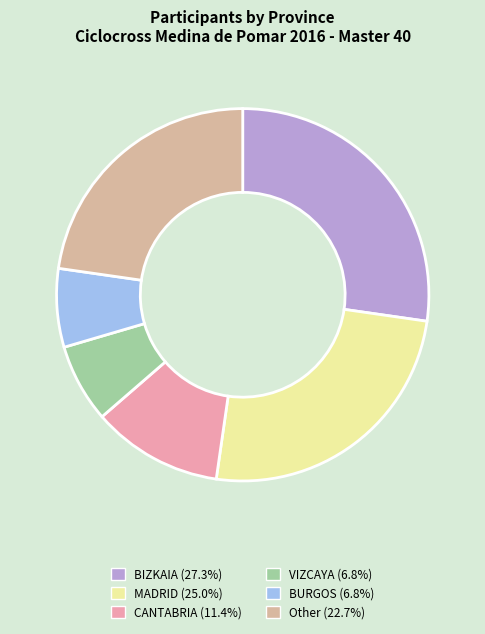

How many segments does this pie chart have?

6